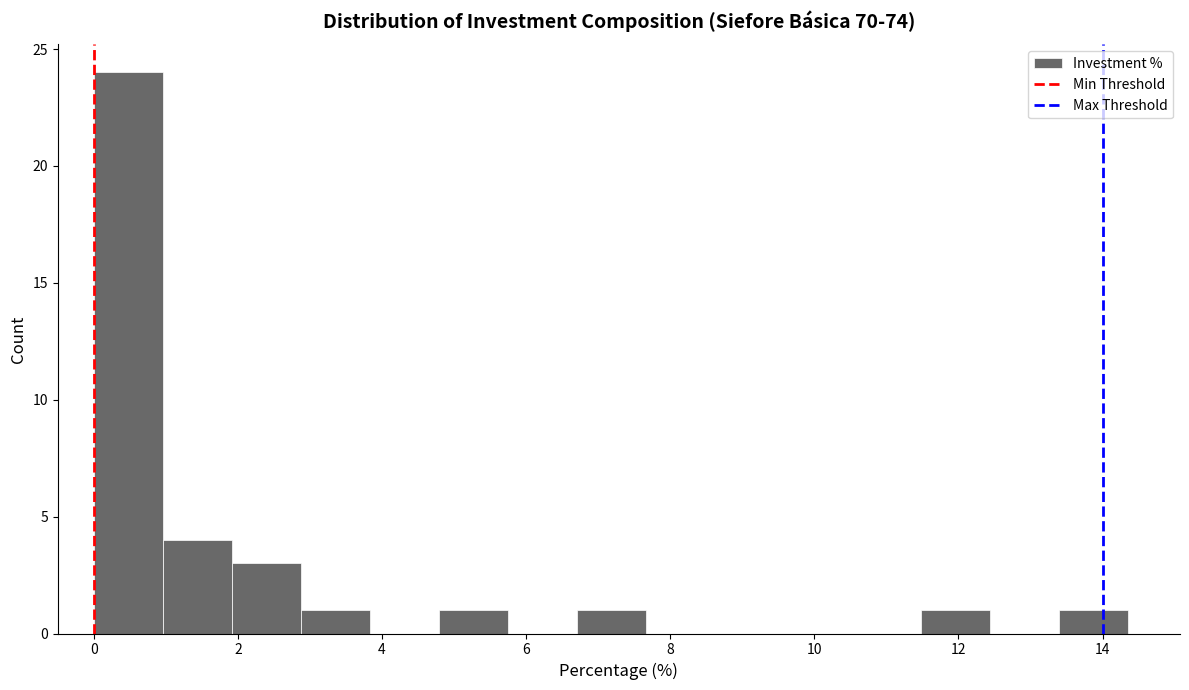

Reading left to right, transcribe this chart: for each bar, give the range it covers on the x-axis and its height. Neither the bar edges nor the heights are printed on the chart, so give them approximately, as read against the axes.

0.0 to 1.0: 24
1.0 to 2.0: 4
2.0 to 2.8: 3
2.8 to 3.8: 1
3.8 to 4.8: 0
4.8 to 5.8: 1
5.8 to 6.8: 0
6.8 to 7.6: 1
7.6 to 8.6: 0
8.6 to 9.6: 0
9.6 to 10.6: 0
10.6 to 11.4: 0
11.4 to 12.4: 1
12.4 to 13.4: 0
13.4 to 14.4: 1